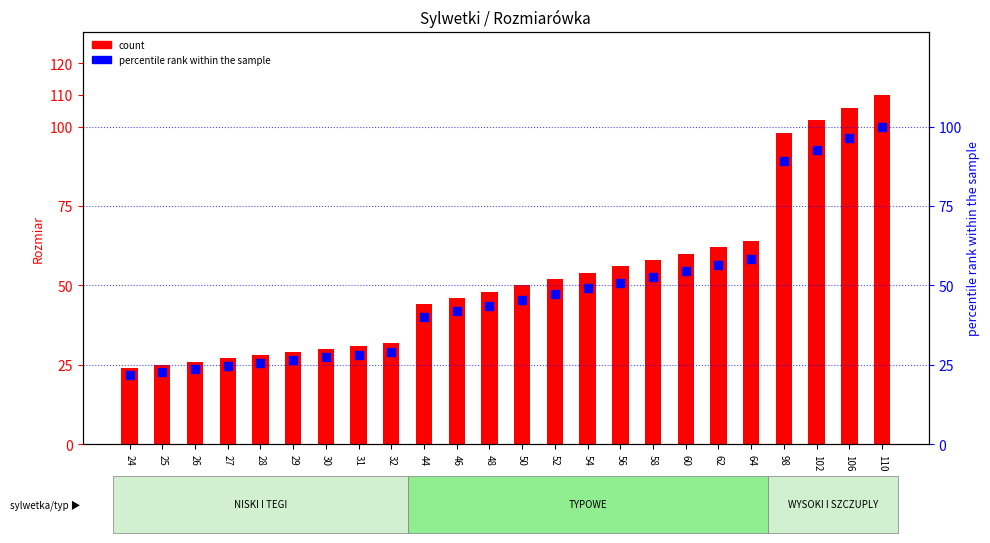

Which series reaches the minimum Y coordinate?

percentile rank within the sample